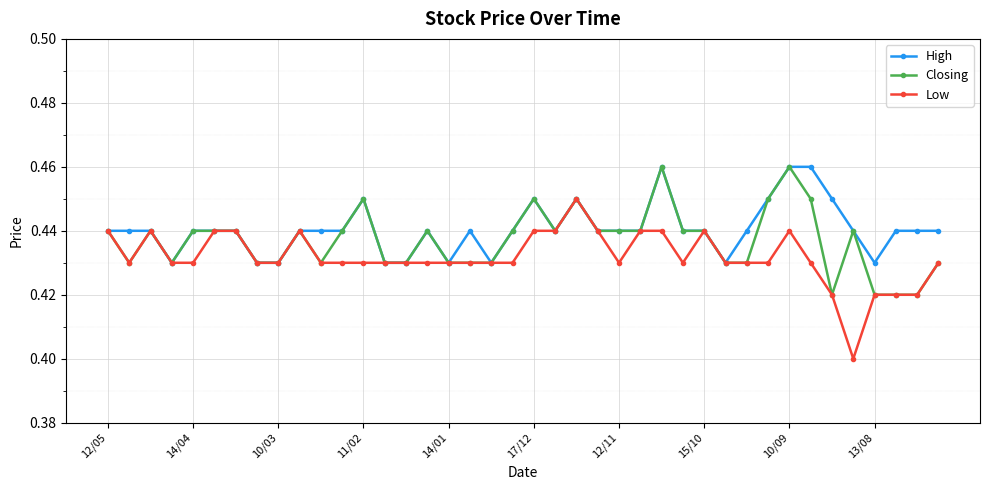

True or false: High has more than 0 interior local peaks.

True